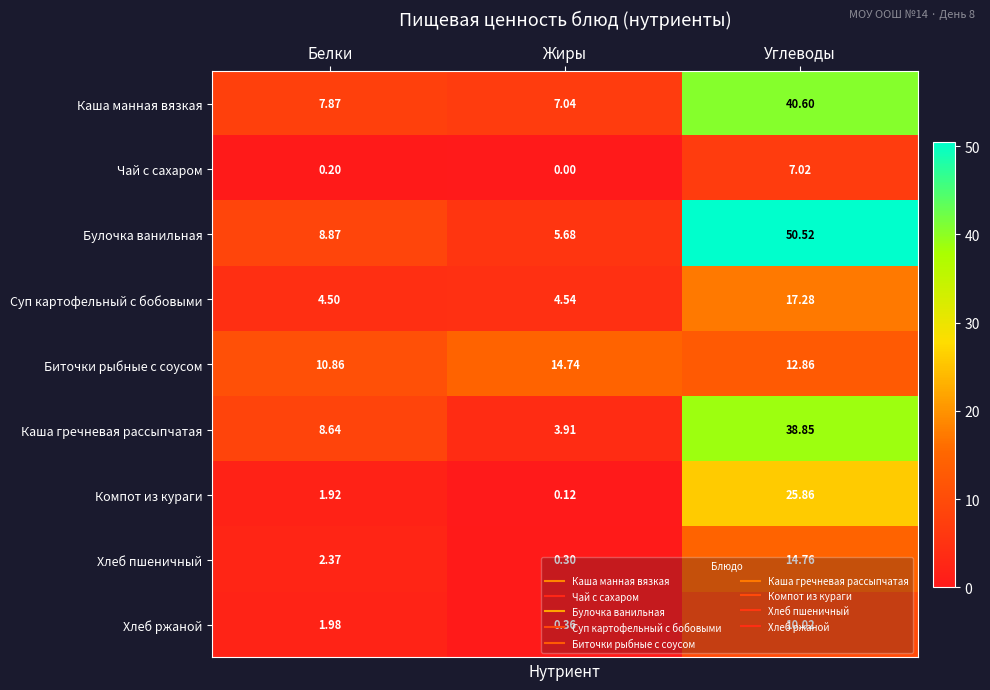

How many categories are shown in the chart?

3